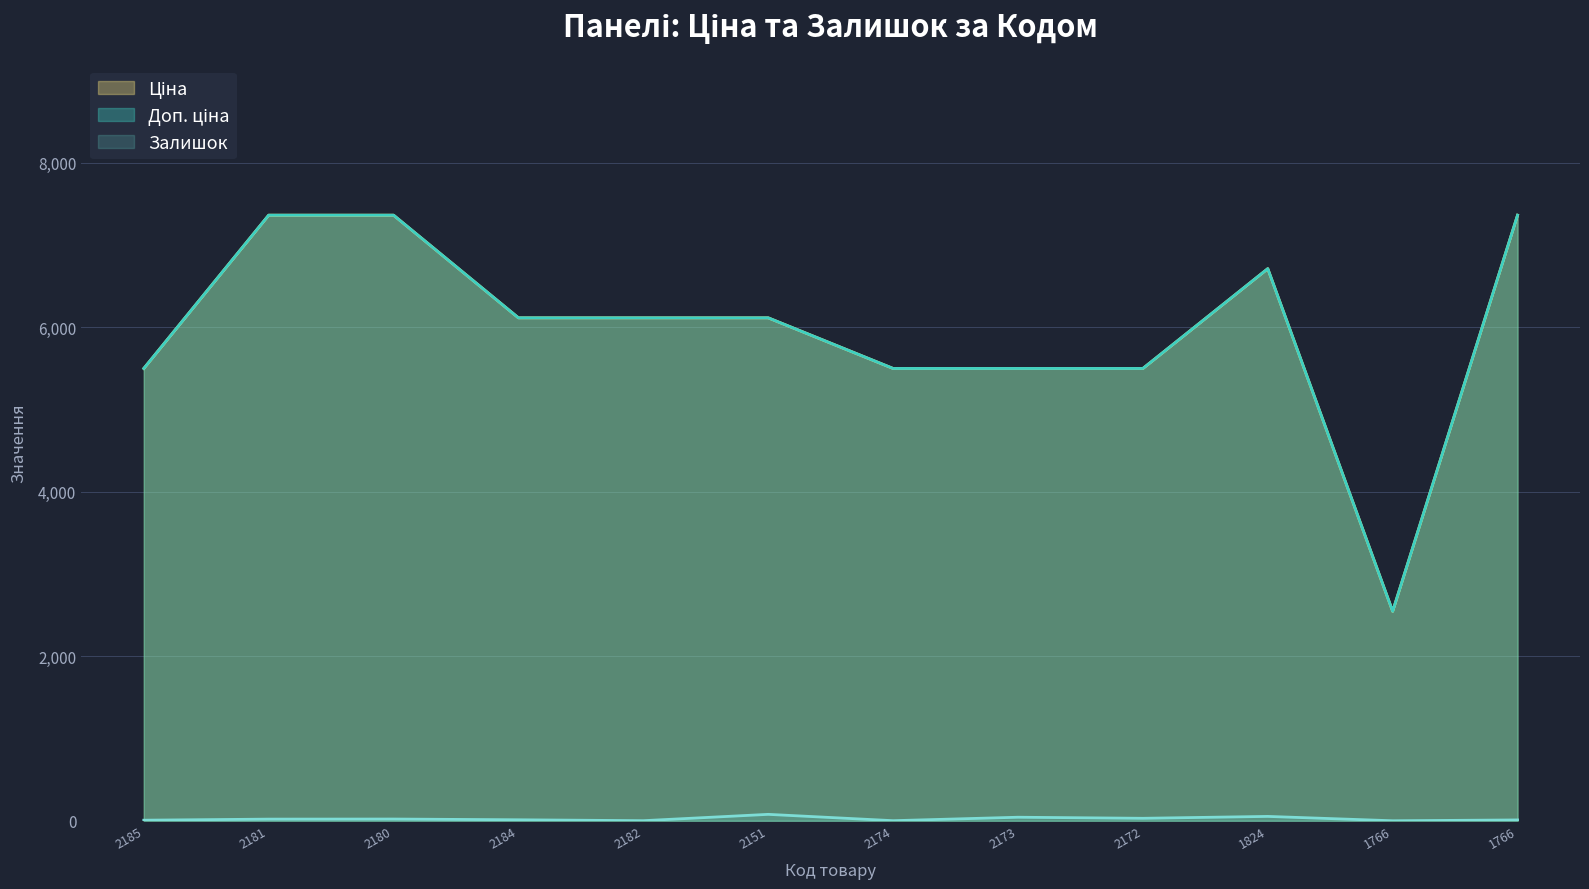

What are all the series names shown in the legend?

Ціна, Доп. ціна, Залишок